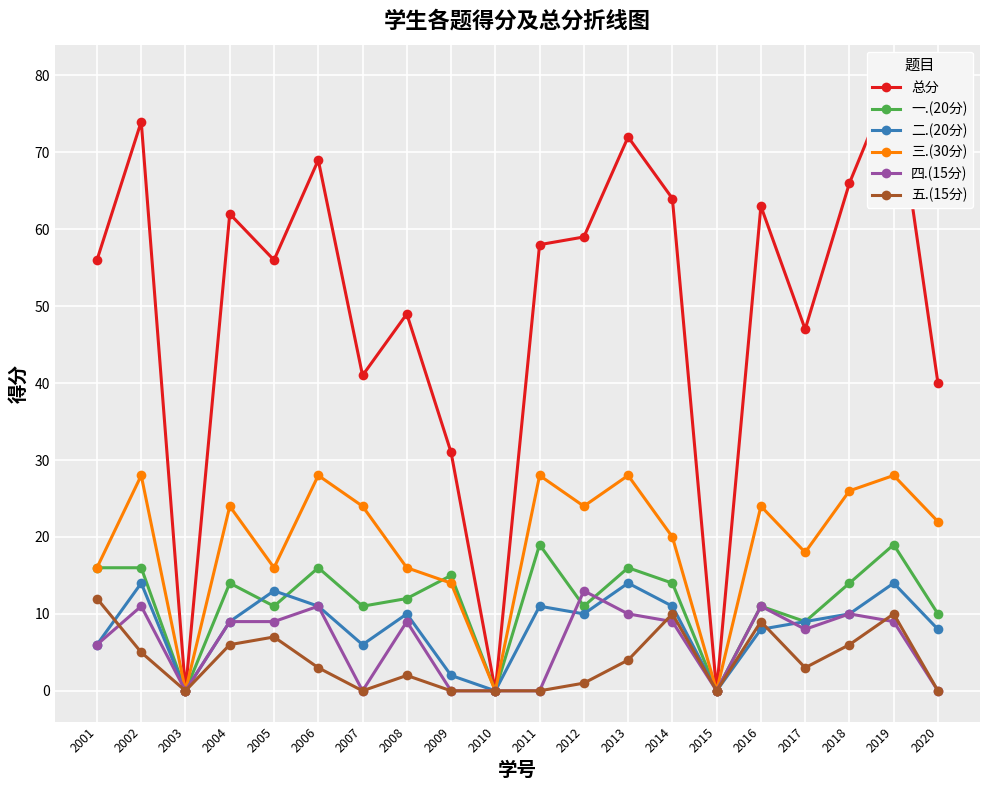

In 四.(15分), how many points are lower than both neighbors (excluding endpoints)?

4